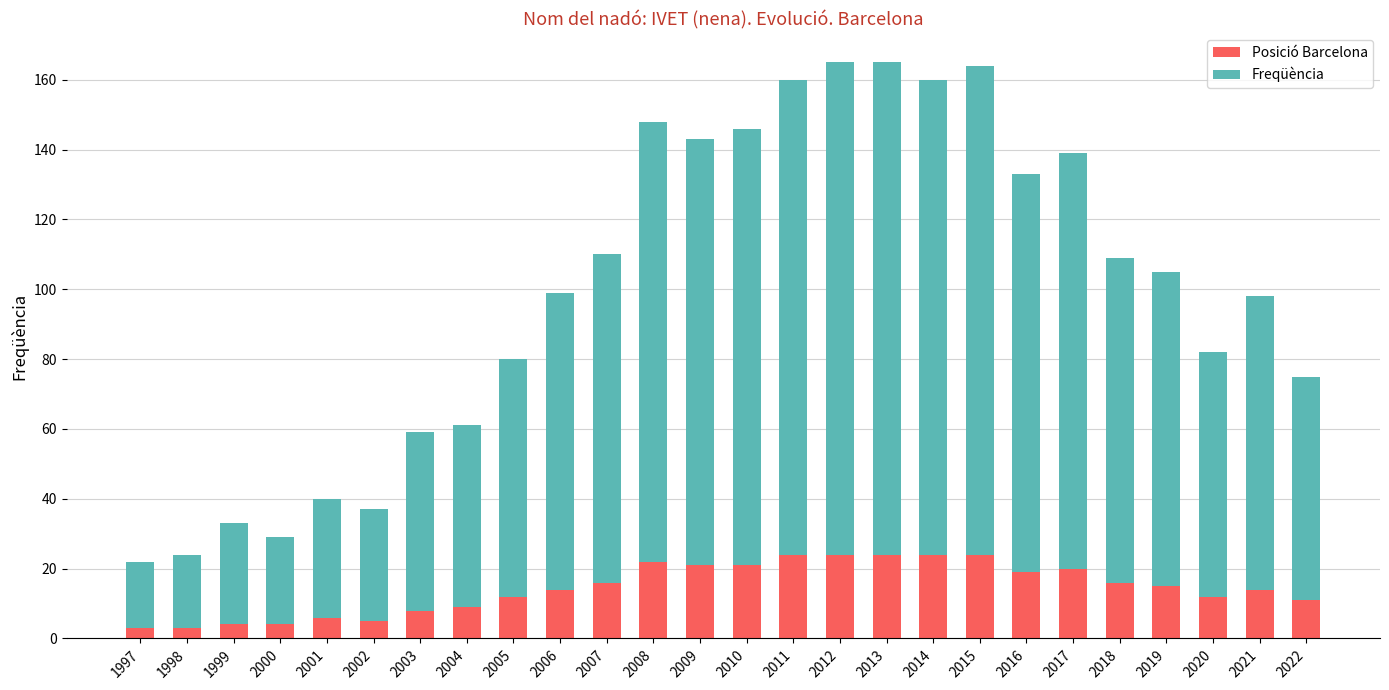

What is the highest value of the Posició Barcelona series?

24